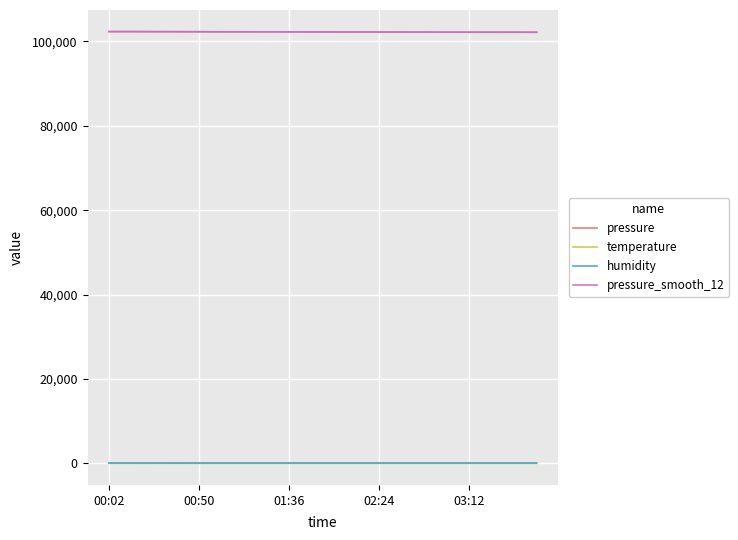

What is the greatest value displayed?

102339.7